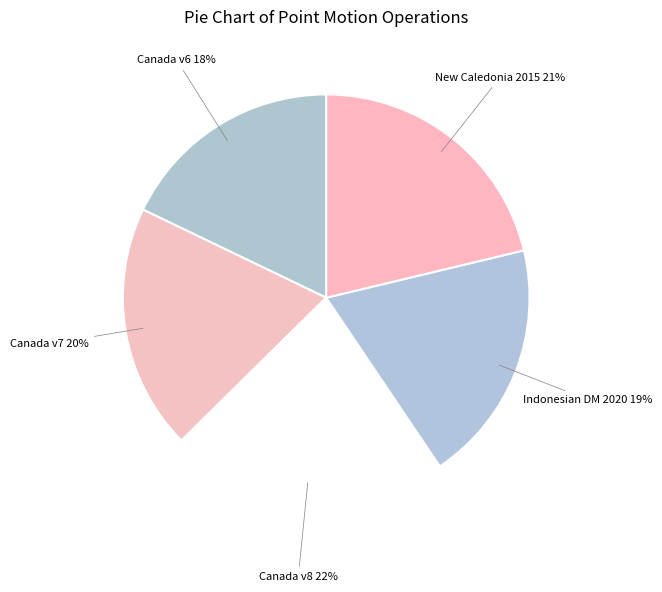

Is there any slice that represents more than half of the pie?

No